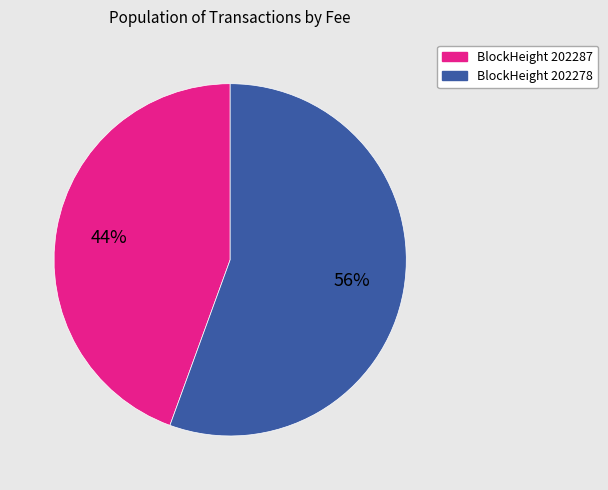

To the nearest percent, what is the average slice percentage?

50%